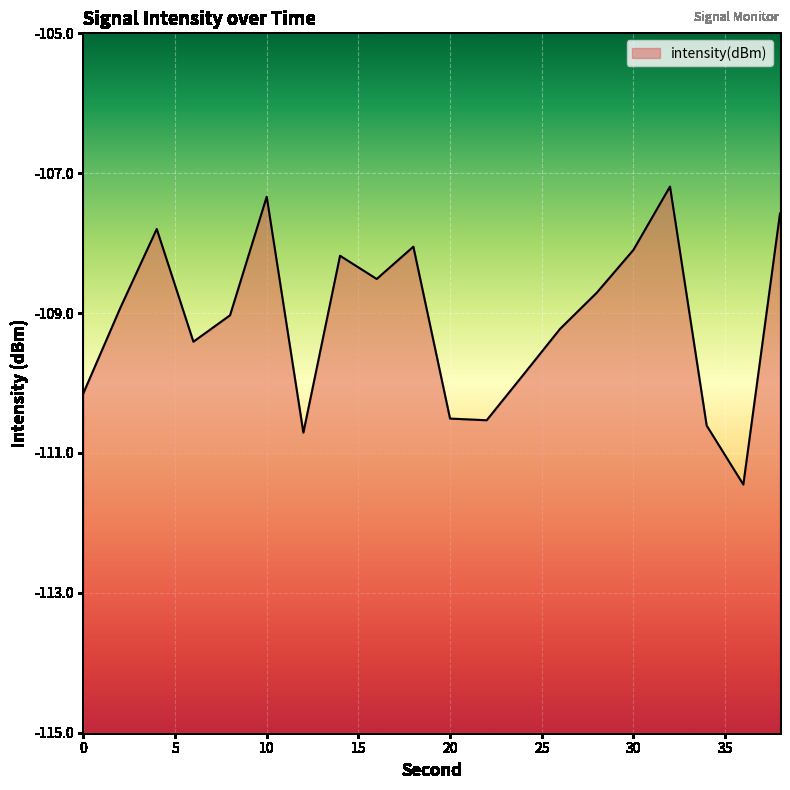

What is the difference between the values at 22 and 4?

2.7